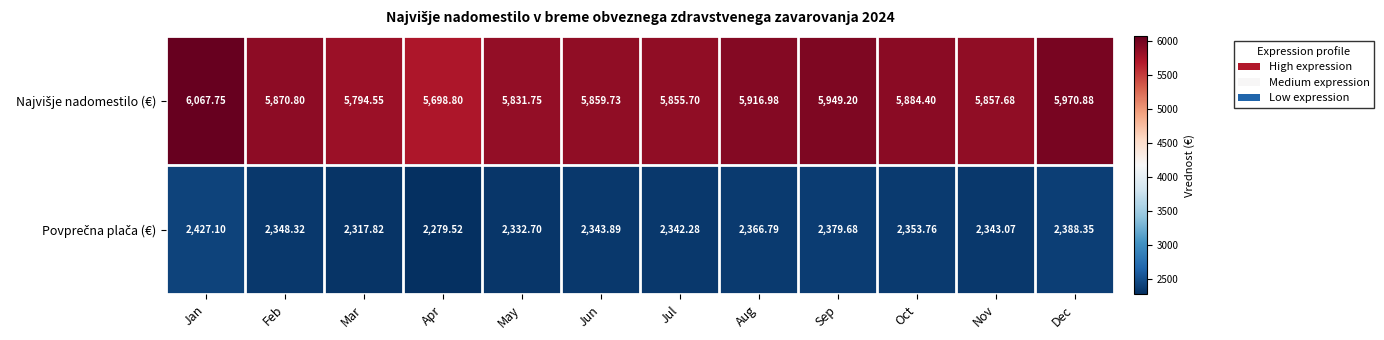

At which category does the chart reach its peak across all series?

Jan